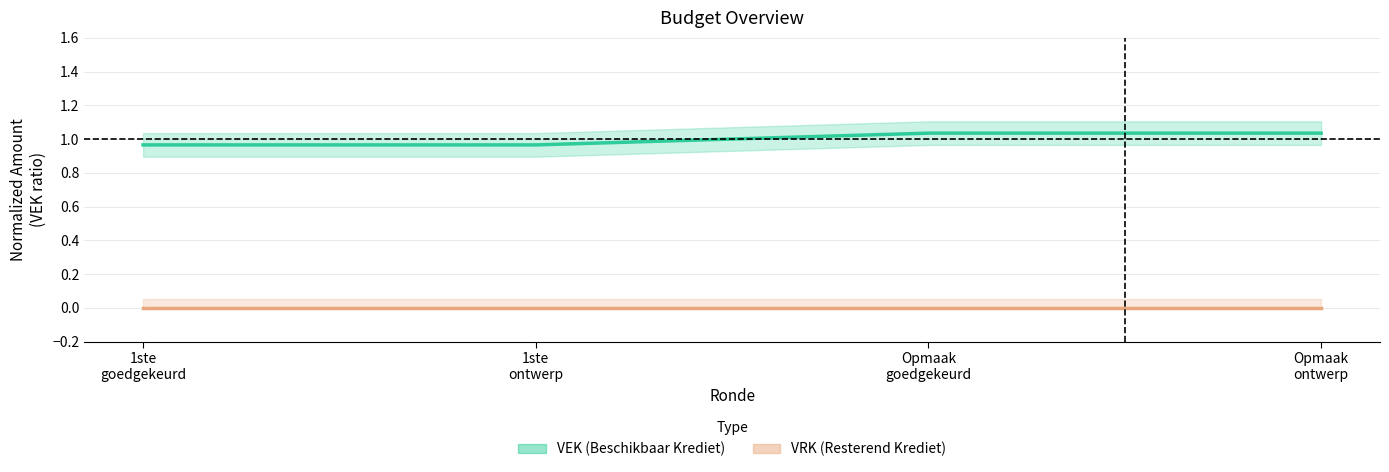

How many data points are above 1?

2